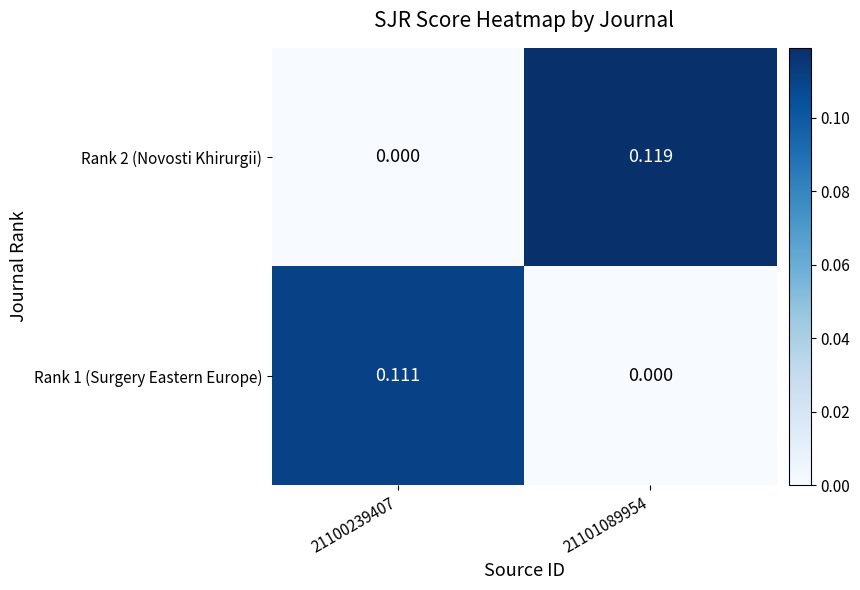

Is the value of Rank 1 (Surgery Eastern Europe) at 21101089954 greater than the value of Rank 2 (Novosti Khirurgii) at 21101089954?

No